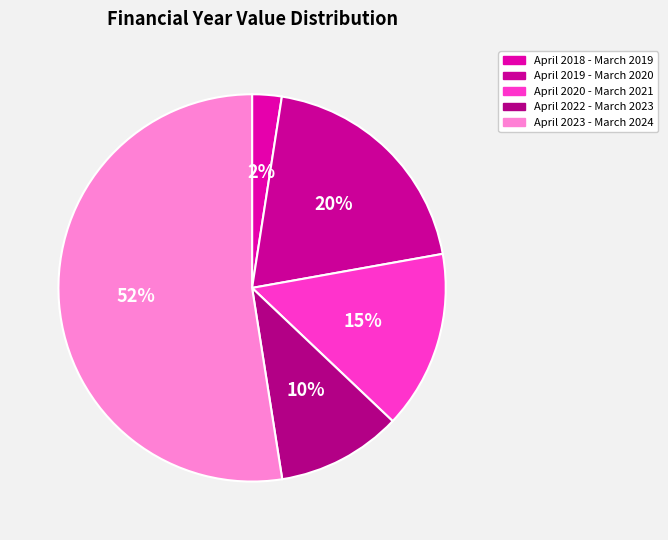

What is the ratio of the value at April 2020 - March 2021 to the value at April 2019 - March 2020?

0.8